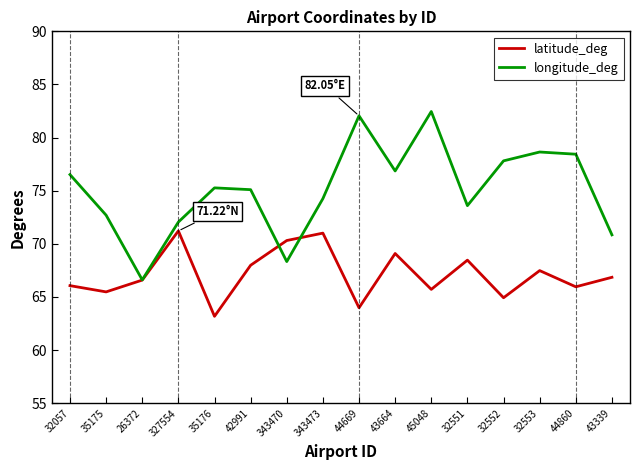

What is the difference between the maximum and minimum values in the longitude_deg series?

15.8